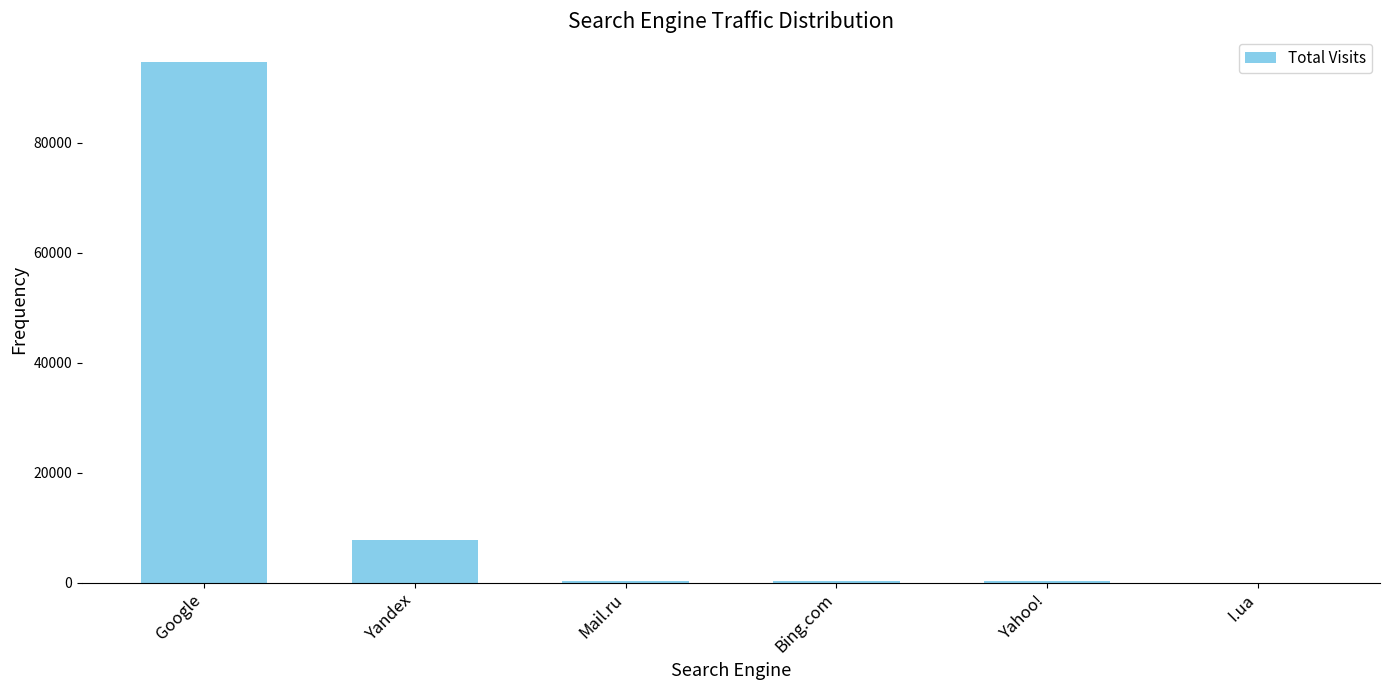

At which label is the value closest to 47349?

Yandex